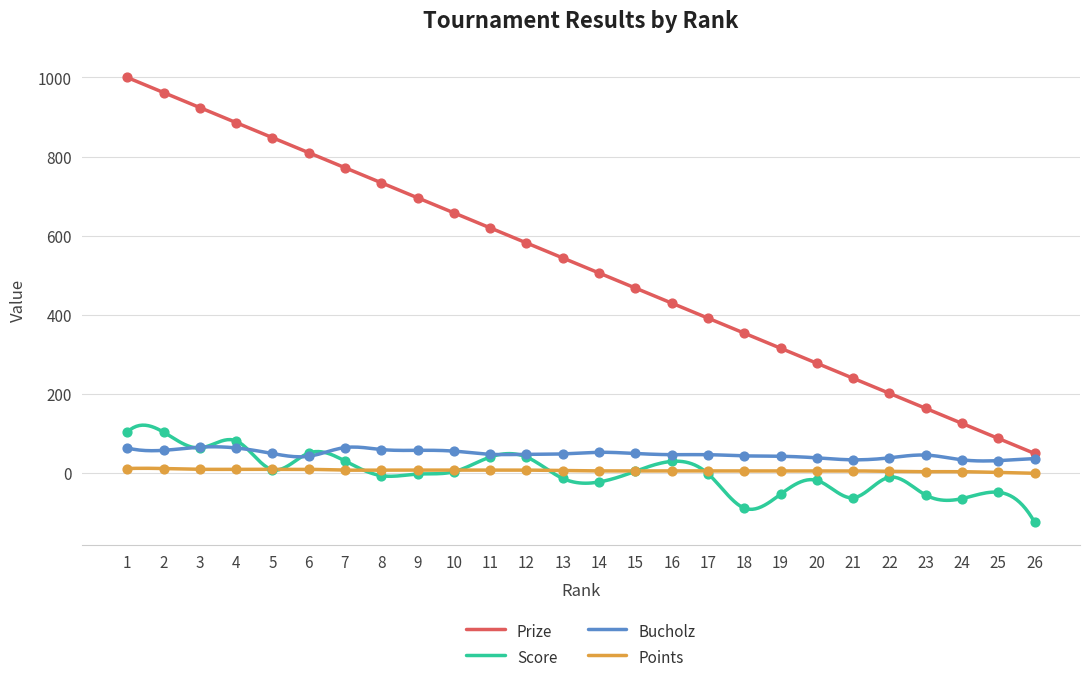

Which series contains the lowest Y value?

Score